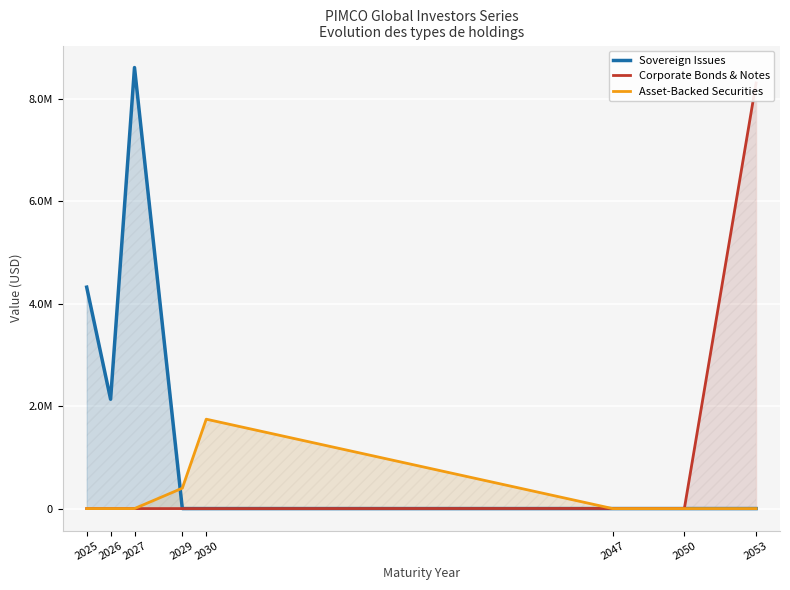

Which series changed the most between 2025 and 2050?

Sovereign Issues